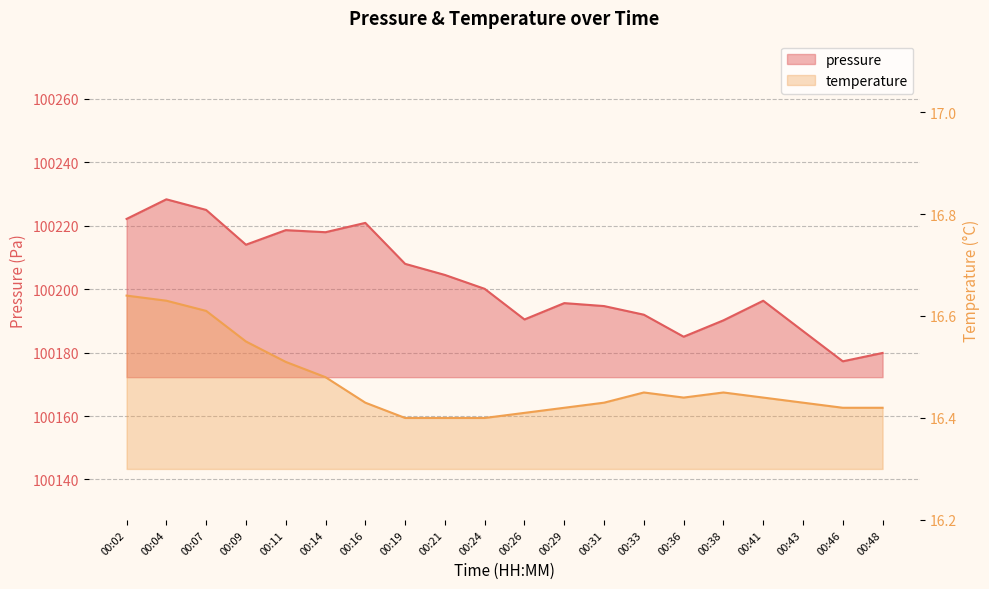

Reading right to left, what are all the values shown in this chart?

pressure: 00:48=100179.9	00:46=100177.2	00:43=100186.8	00:41=100196.3	00:38=100190.2	00:36=100185.0	00:33=100191.9	00:31=100194.7	00:29=100195.6	00:26=100190.4	00:24=100200.1	00:21=100204.5	00:19=100208.0	00:16=100220.9	00:14=100217.9	00:11=100218.6	00:09=100214.0	00:07=100225.0	00:04=100228.3	00:02=100222.1
temperature: 00:48=16.4	00:46=16.4	00:43=16.4	00:41=16.4	00:38=16.4	00:36=16.4	00:33=16.4	00:31=16.4	00:29=16.4	00:26=16.4	00:24=16.4	00:21=16.4	00:19=16.4	00:16=16.4	00:14=16.5	00:11=16.5	00:09=16.6	00:07=16.6	00:04=16.6	00:02=16.6